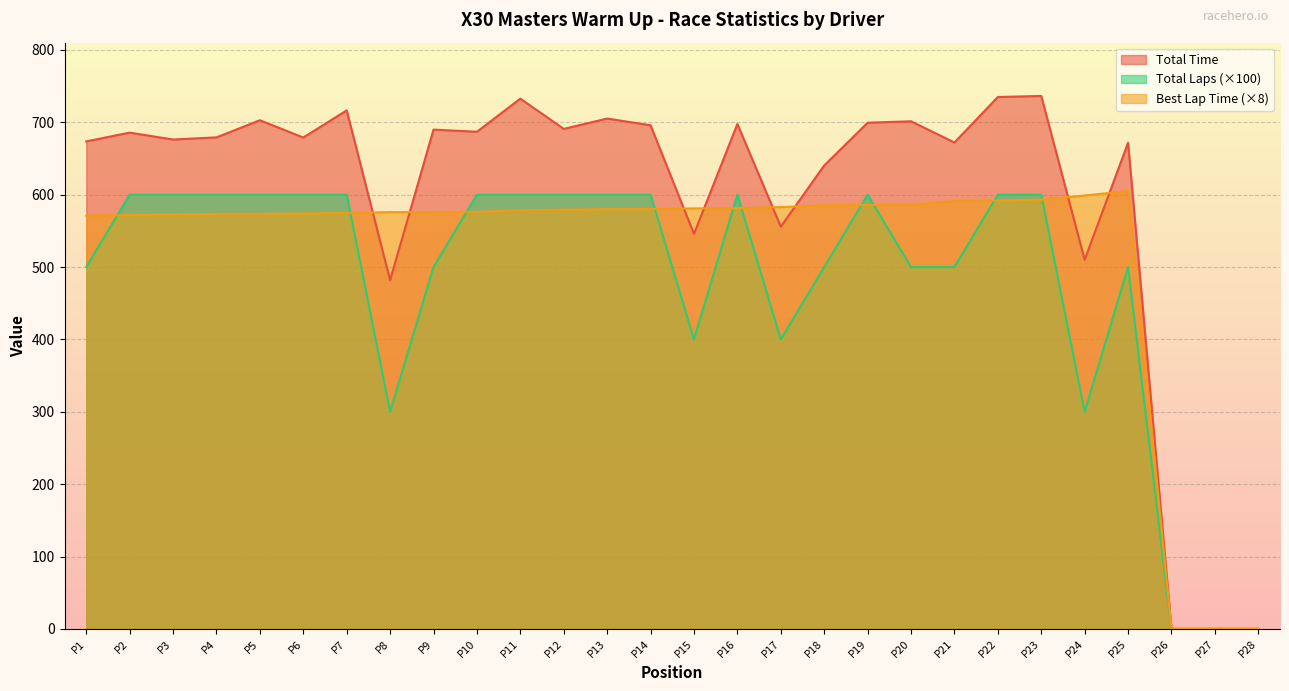

What is the difference between the highest and lowest values at P13?

125.3